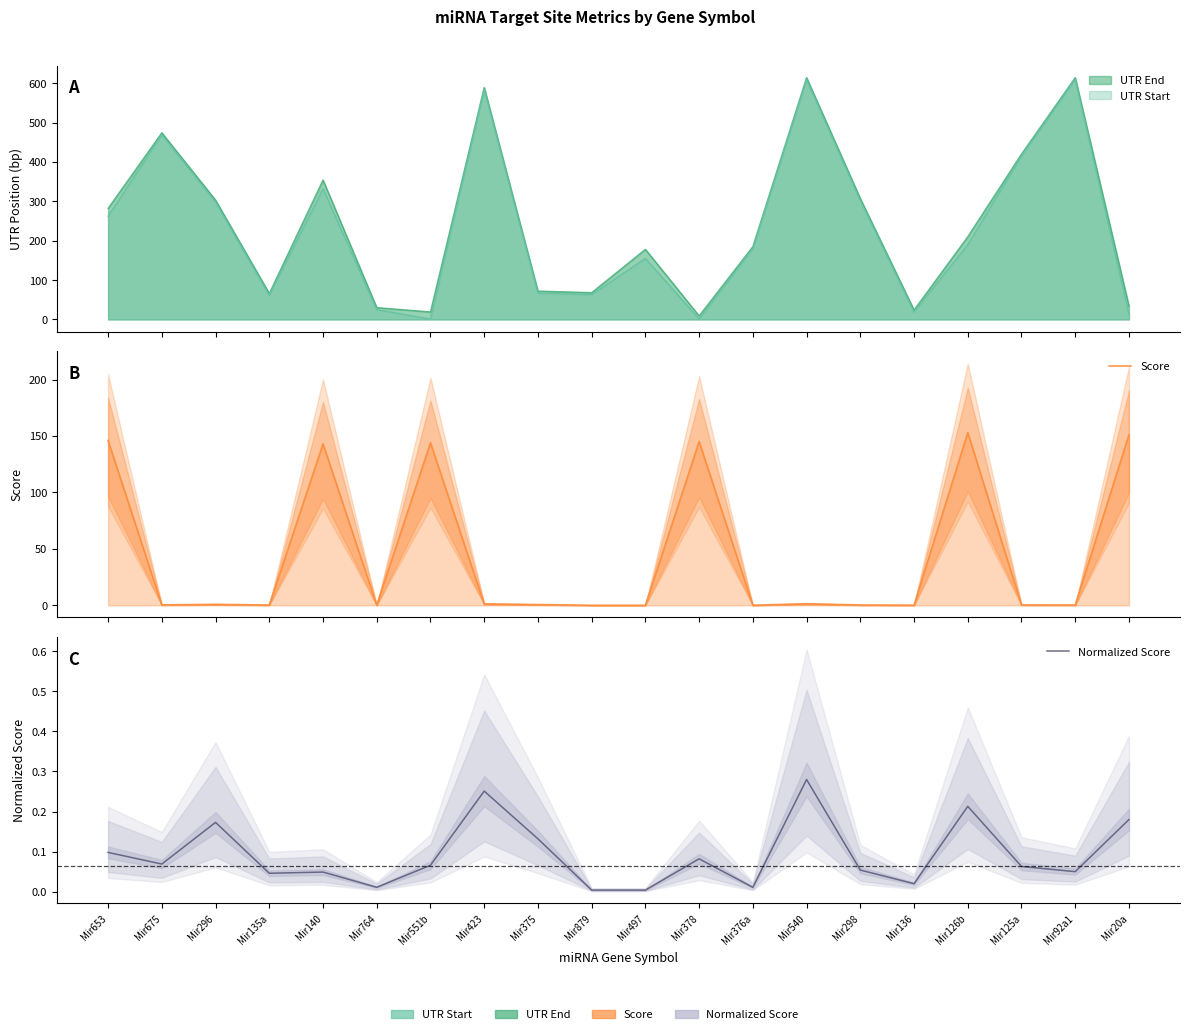

What position from the right is Mir20a?

1